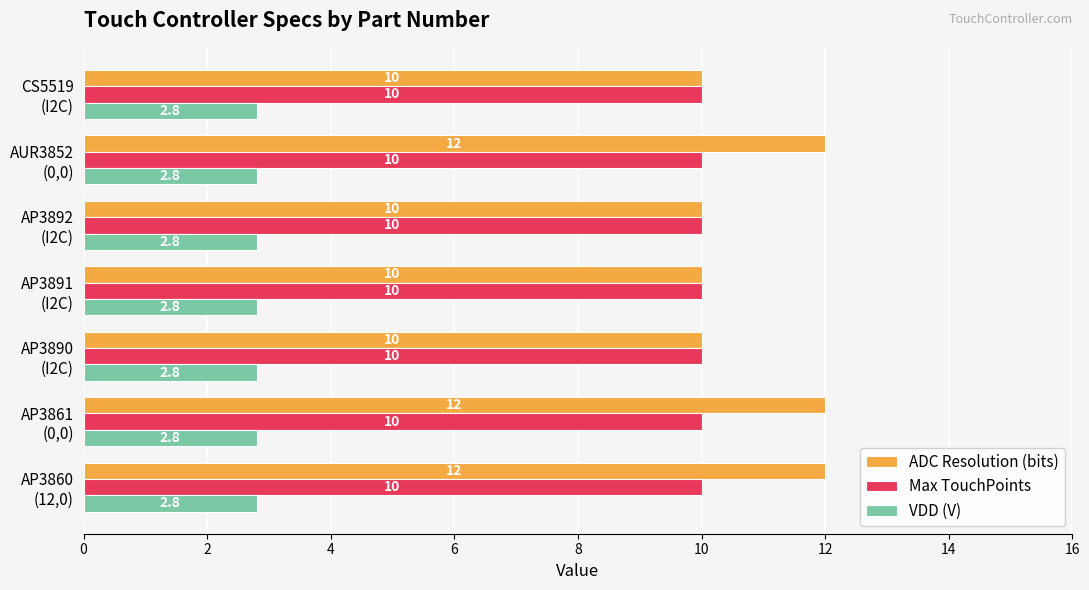

At how many categories does at least one series exceed 6?

7